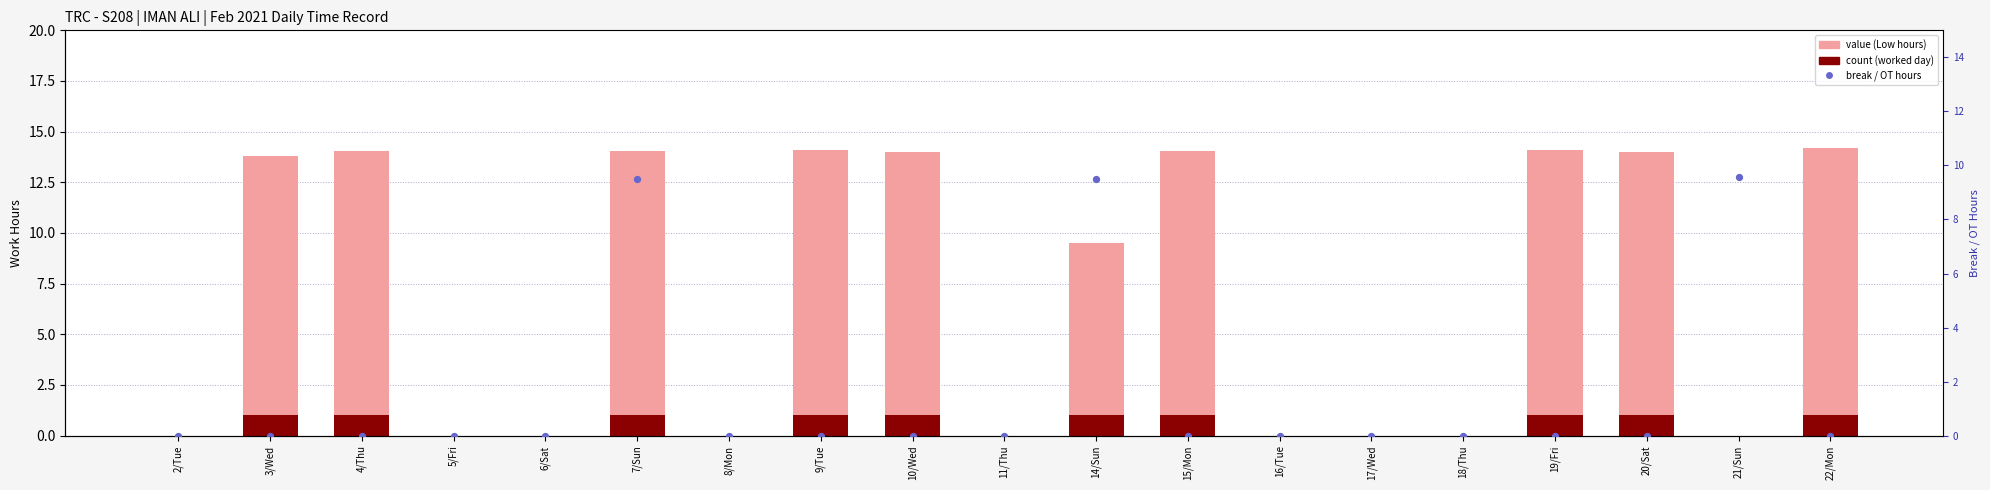

At which category is the sum across all series the highest?

7/Sun